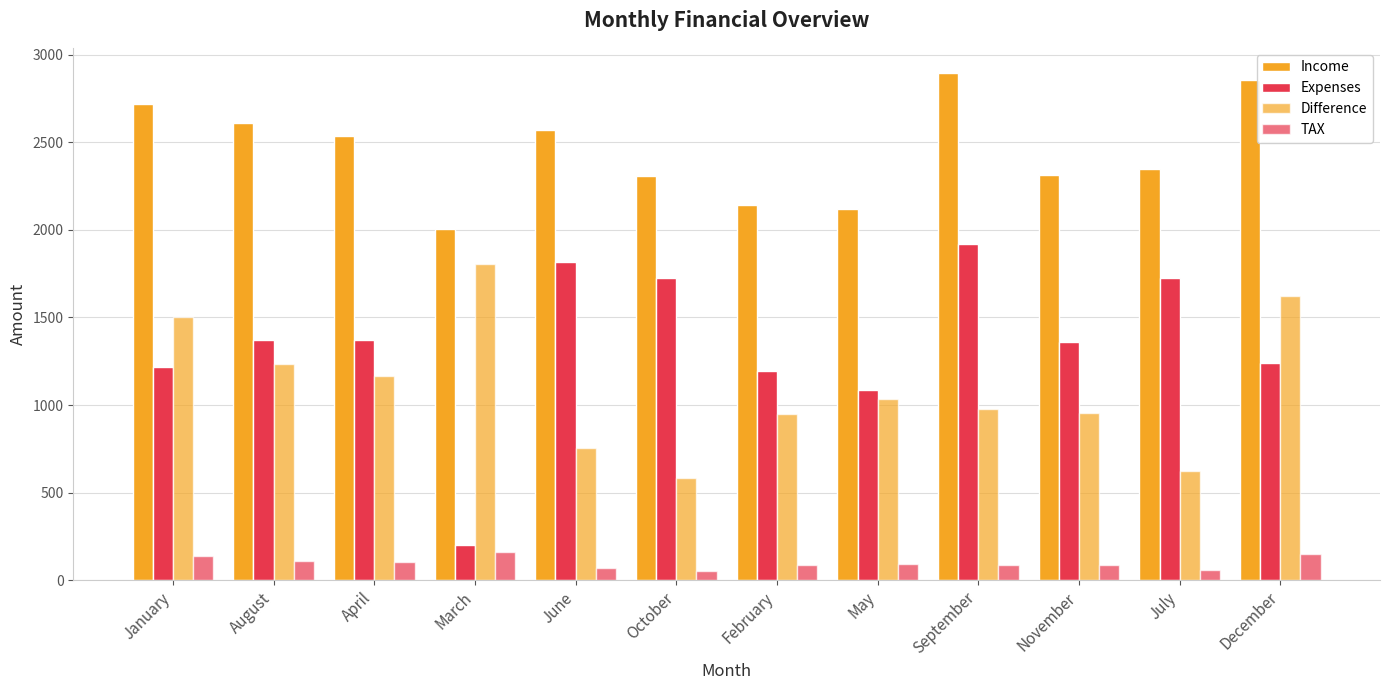

How many bars are there in total?

48